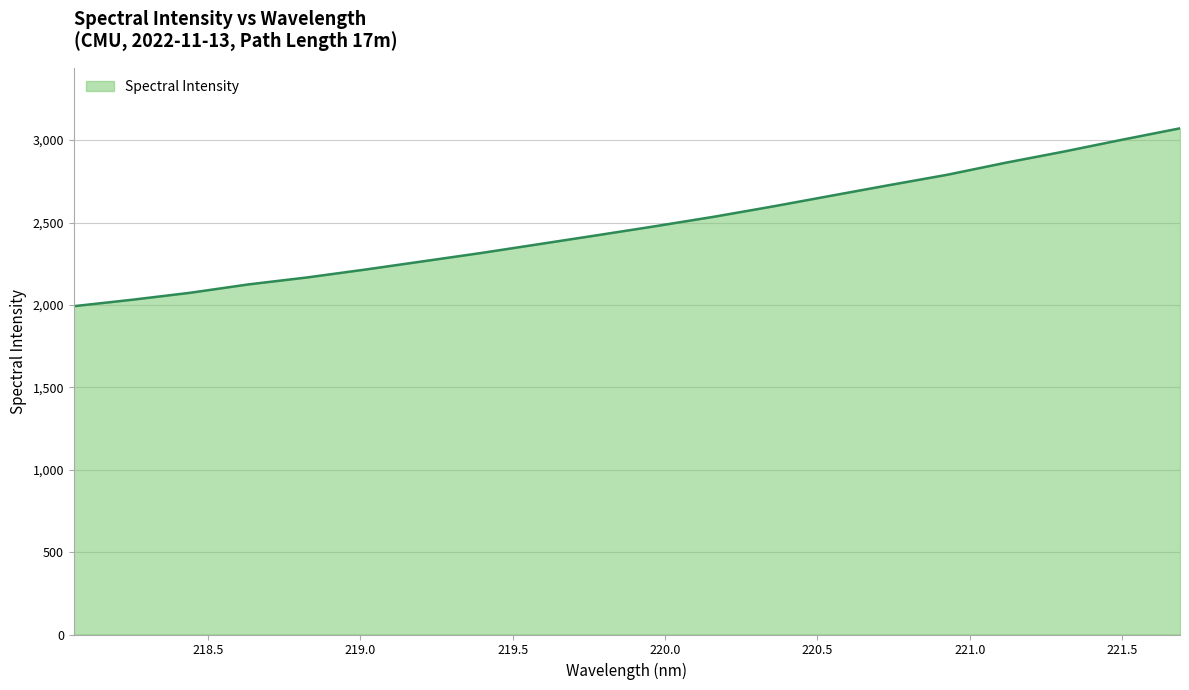

What is the greatest value displayed?

3071.6